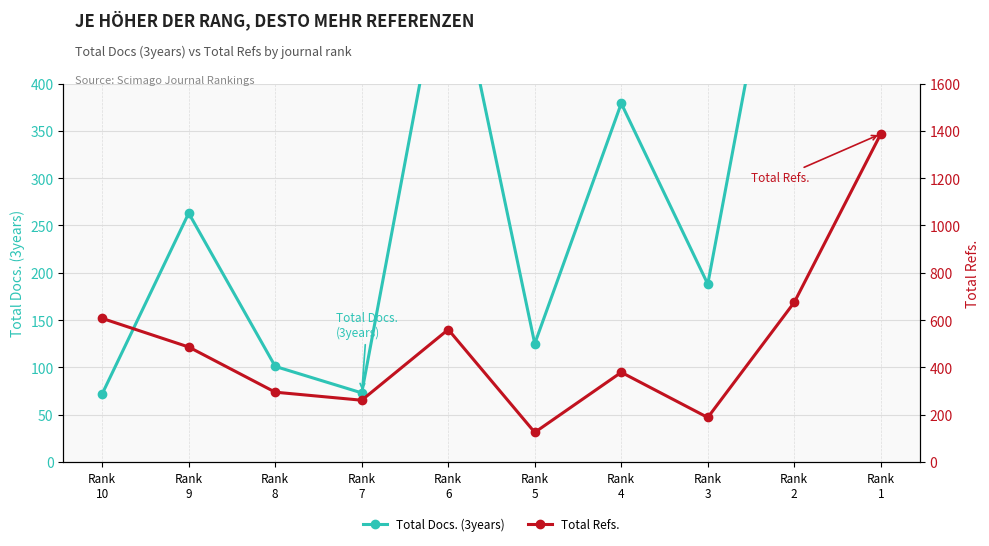

What is the approximate value of Total Refs. at Rank
10, to the nearest 10?

610